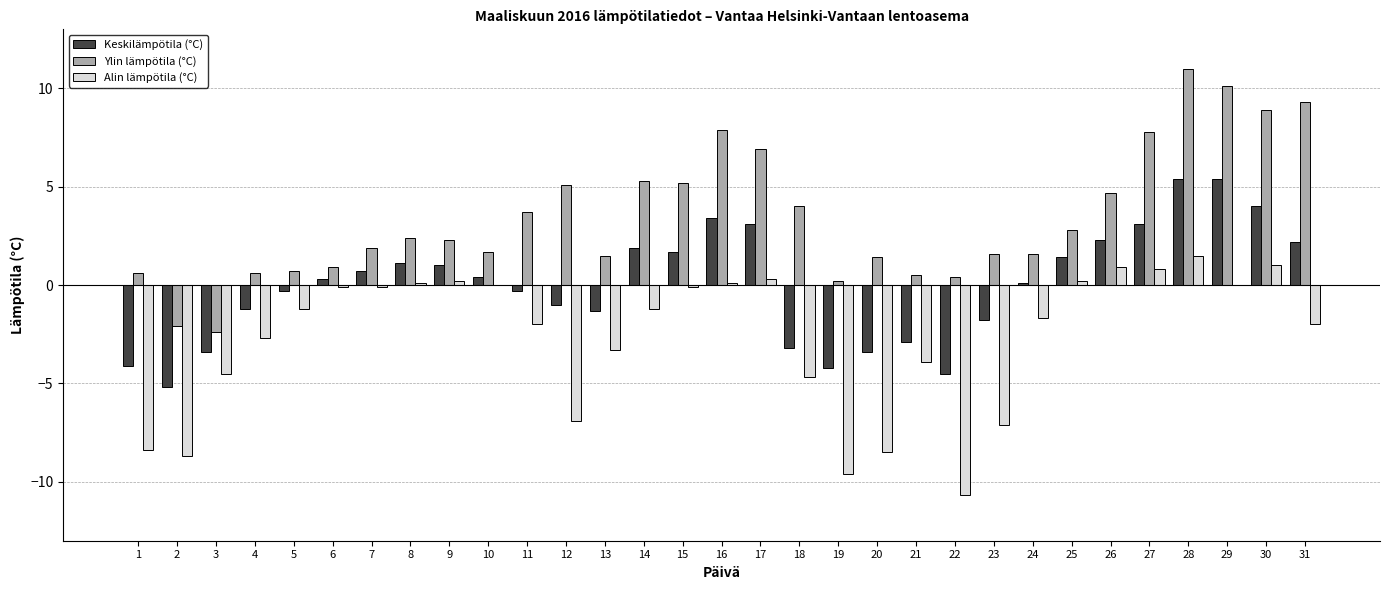

What is the maximum value for Ylin lämpötila (°C)?

11.0